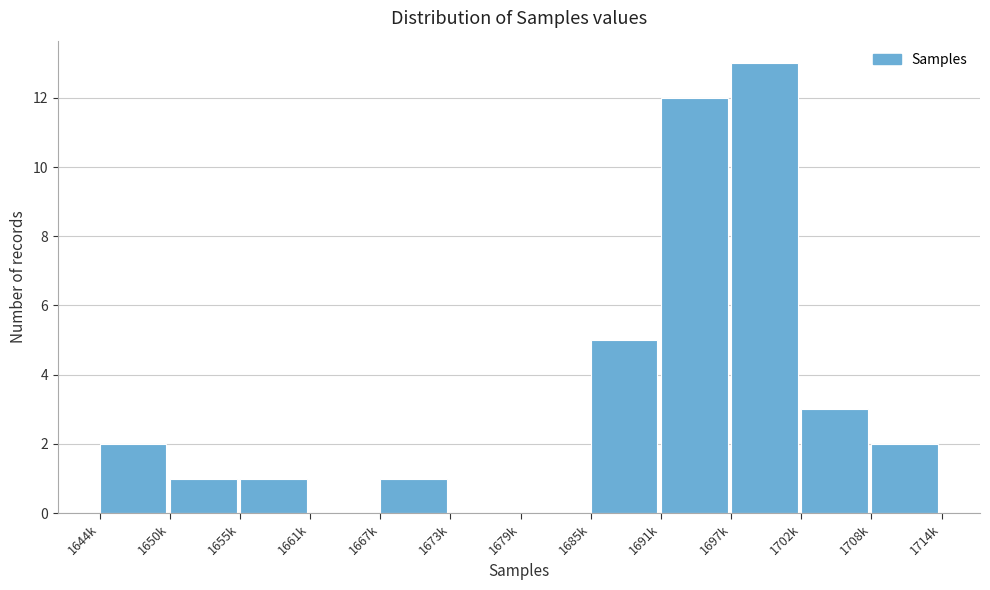

Reading right to left, transcribe all the data shown in this chart.

1708k=2	1702k=3	1697k=13	1691k=12	1685k=5	1679k=0	1673k=0	1667k=1	1661k=0	1655k=1	1650k=1	1644k=2